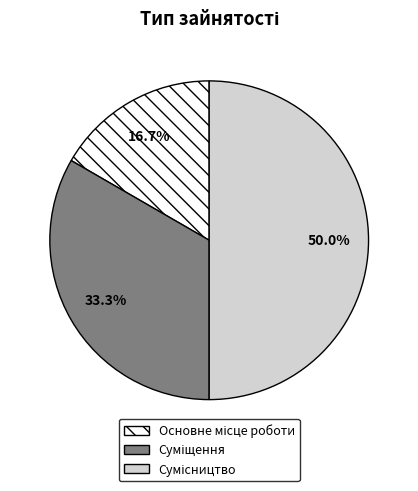

What is the largest slice in the pie chart?

Сумісництво